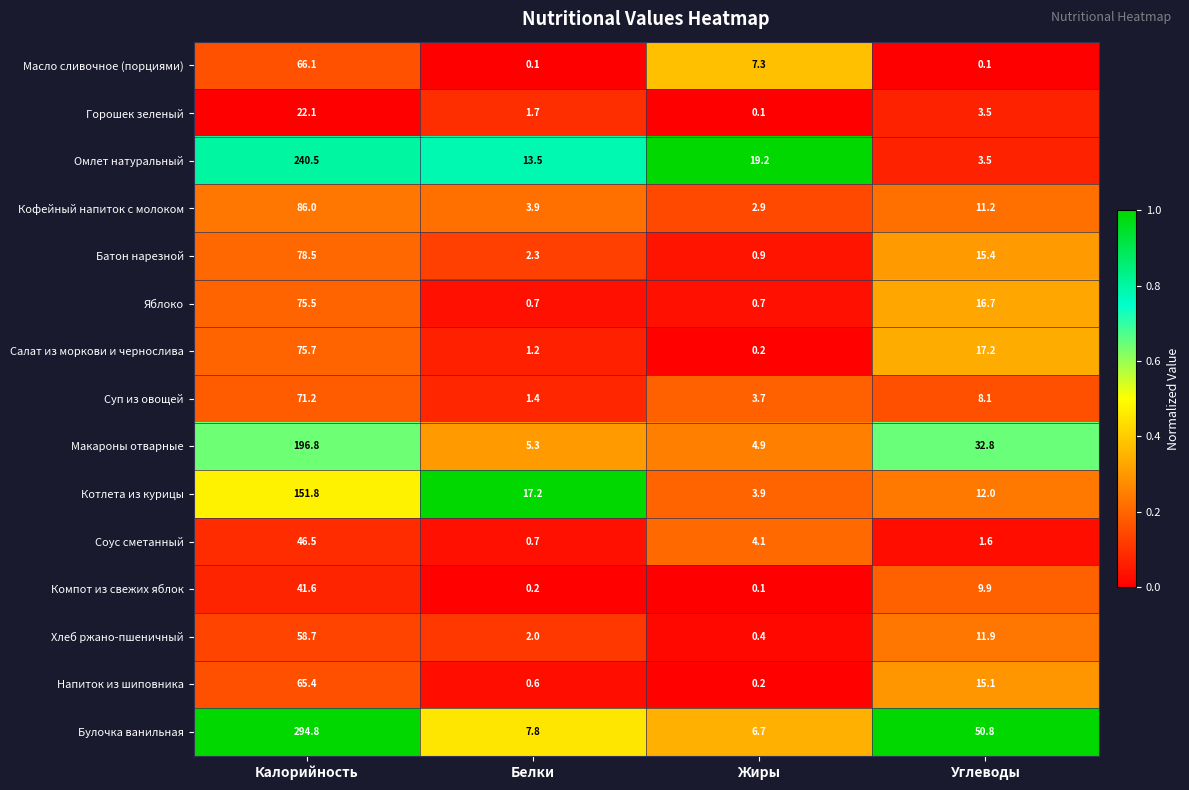

The Соус сметанный series shows 0.4 at Углеводы. True or false?

False